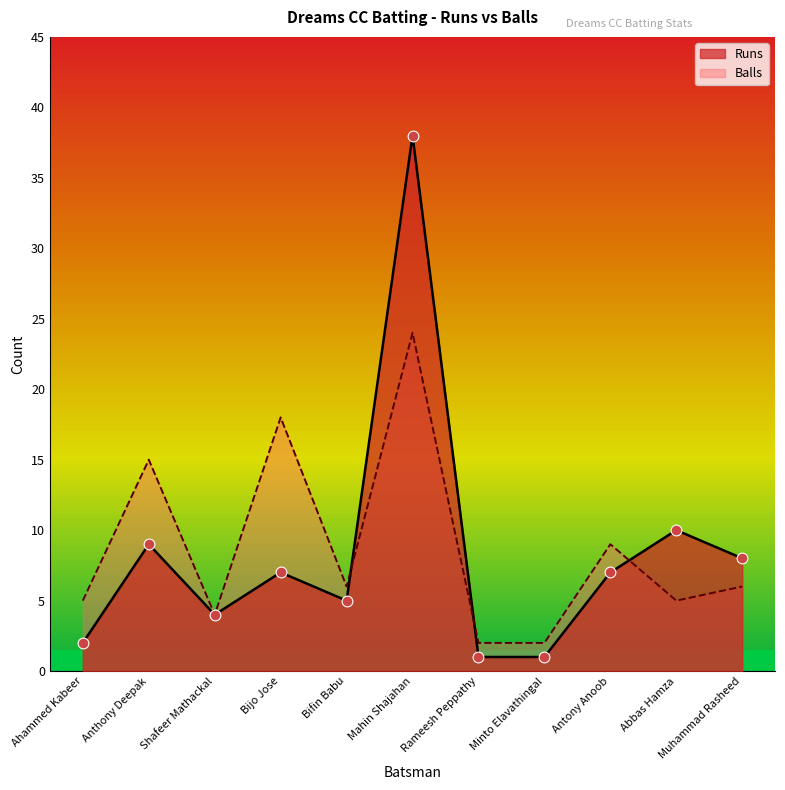

What is the total value across all series at Bifin Babu?

11